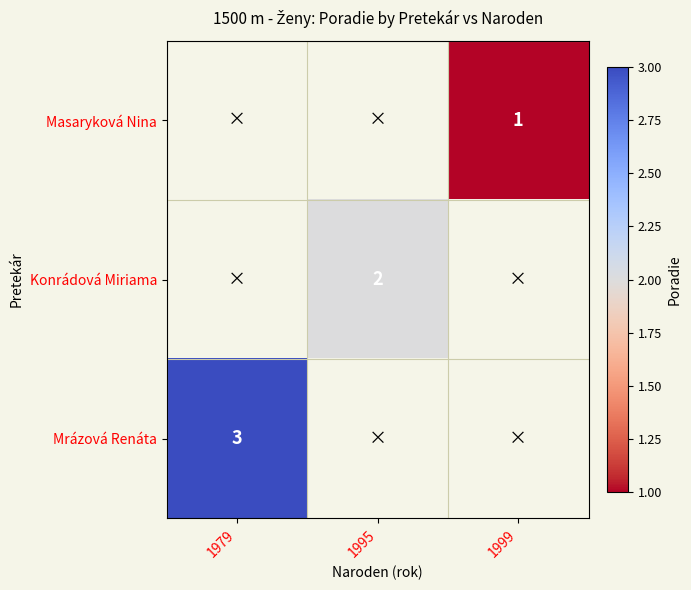

True or false: Konrádová Miriama has a value of 2 at 1995.

True